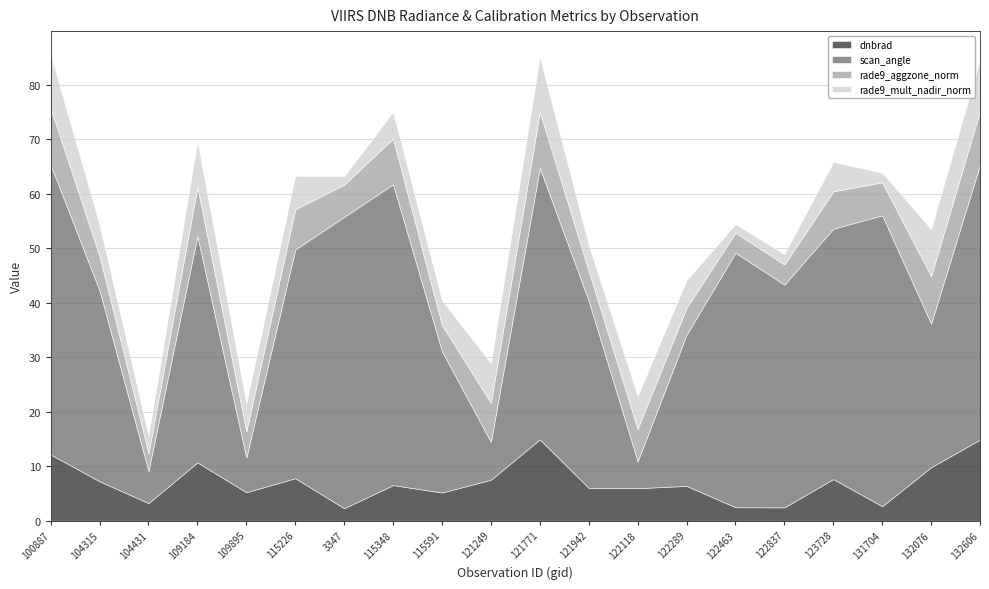

How many lines are shown in the chart?

4